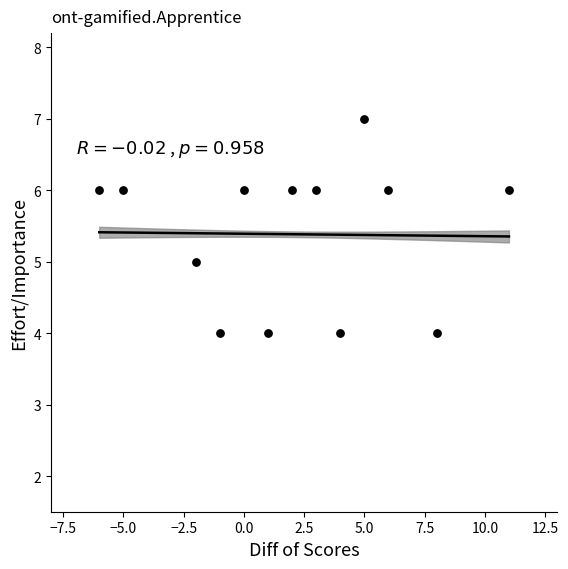

What is the range of X values (max minus min)?

17